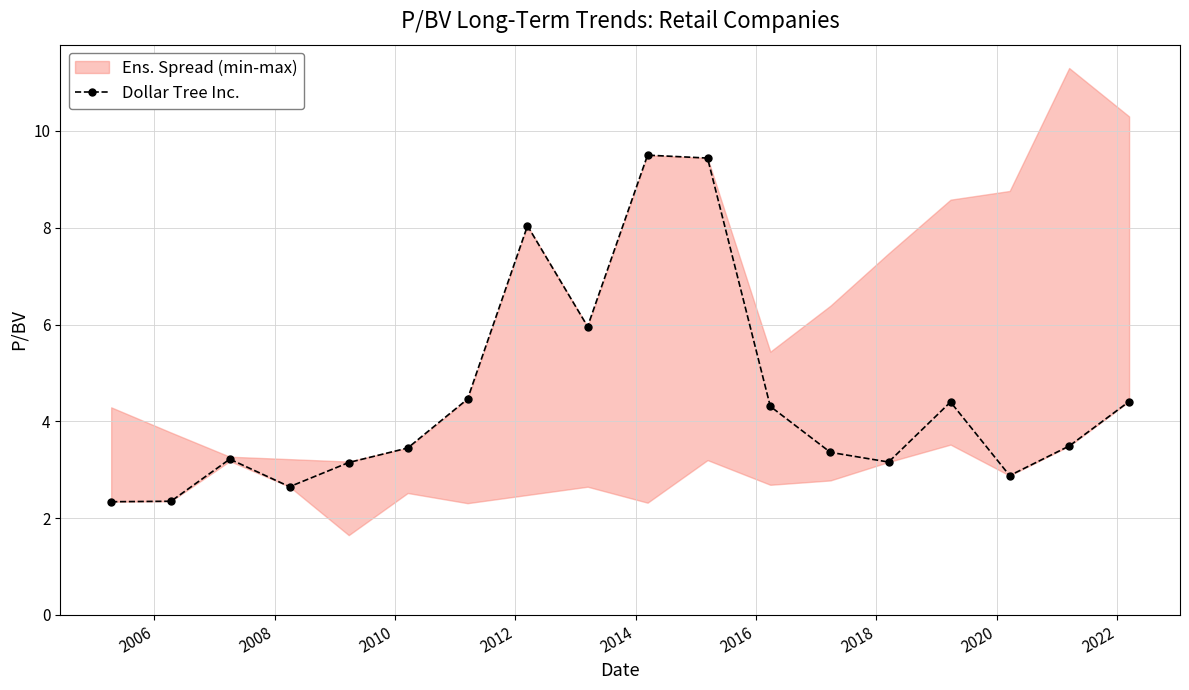

What is the maximum value for Dollar Tree Inc.?

9.5